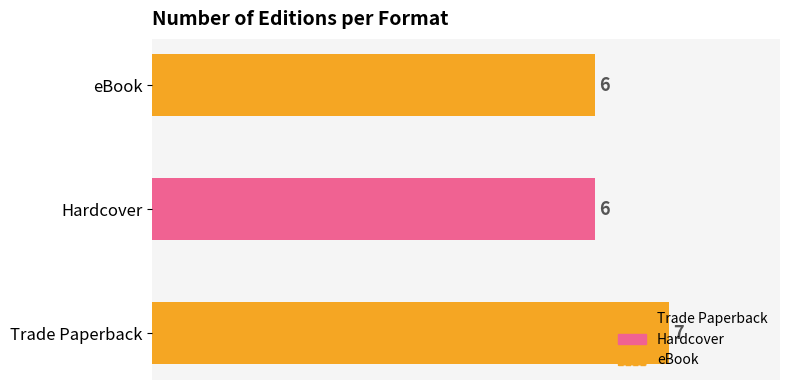

How many bars are there in total?

3